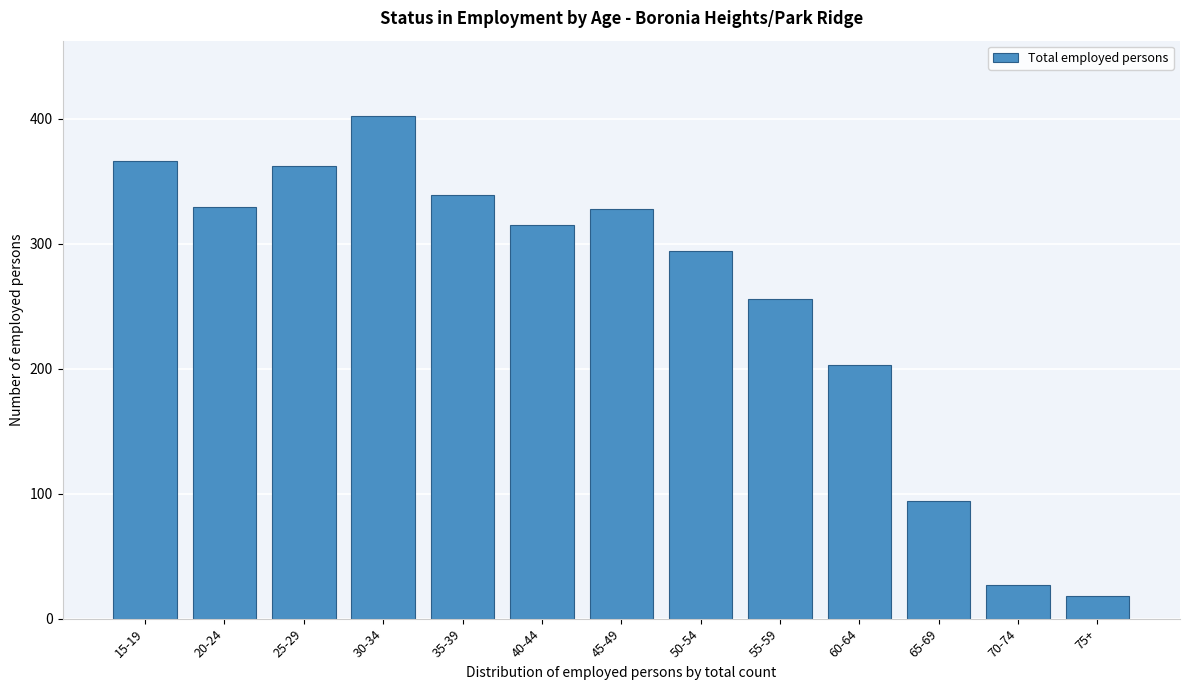

What is the label of the 12th bar from the left?

70-74